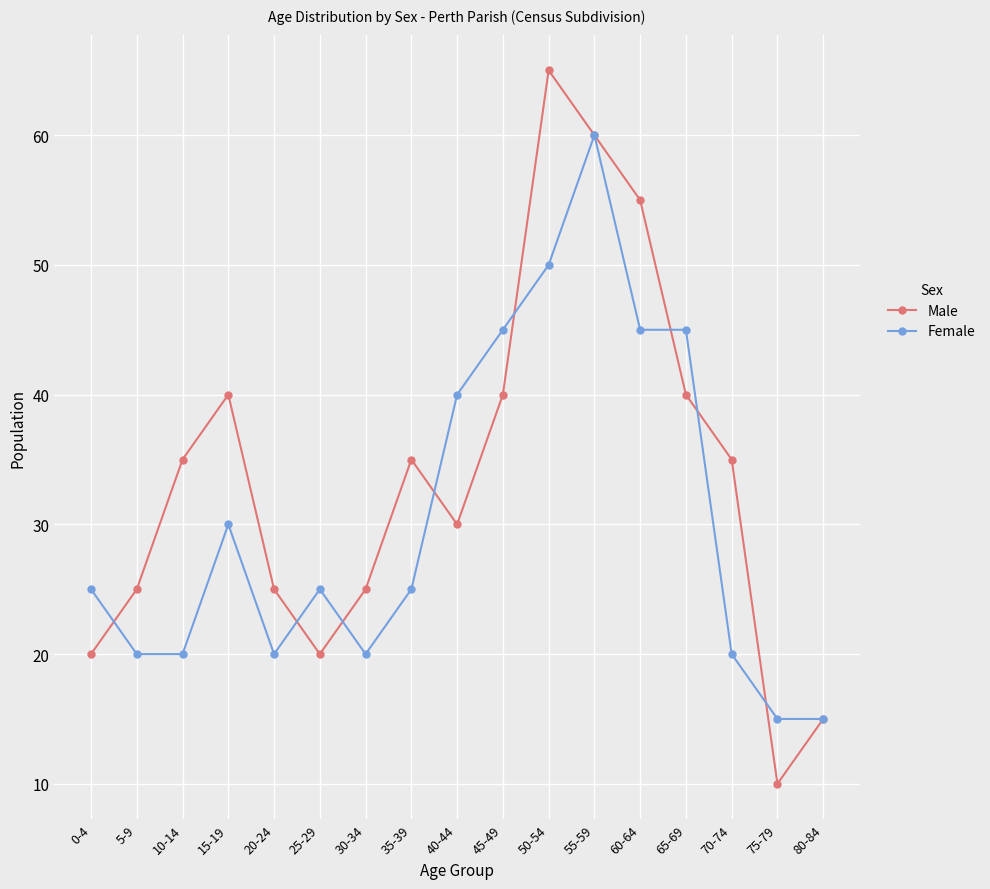

Reading left to right, what are all the values shown in this chart?

Male: 20	25	35	40	25	20	25	35	30	40	65	60	55	40	35	10	15
Female: 25	20	20	30	20	25	20	25	40	45	50	60	45	45	20	15	15